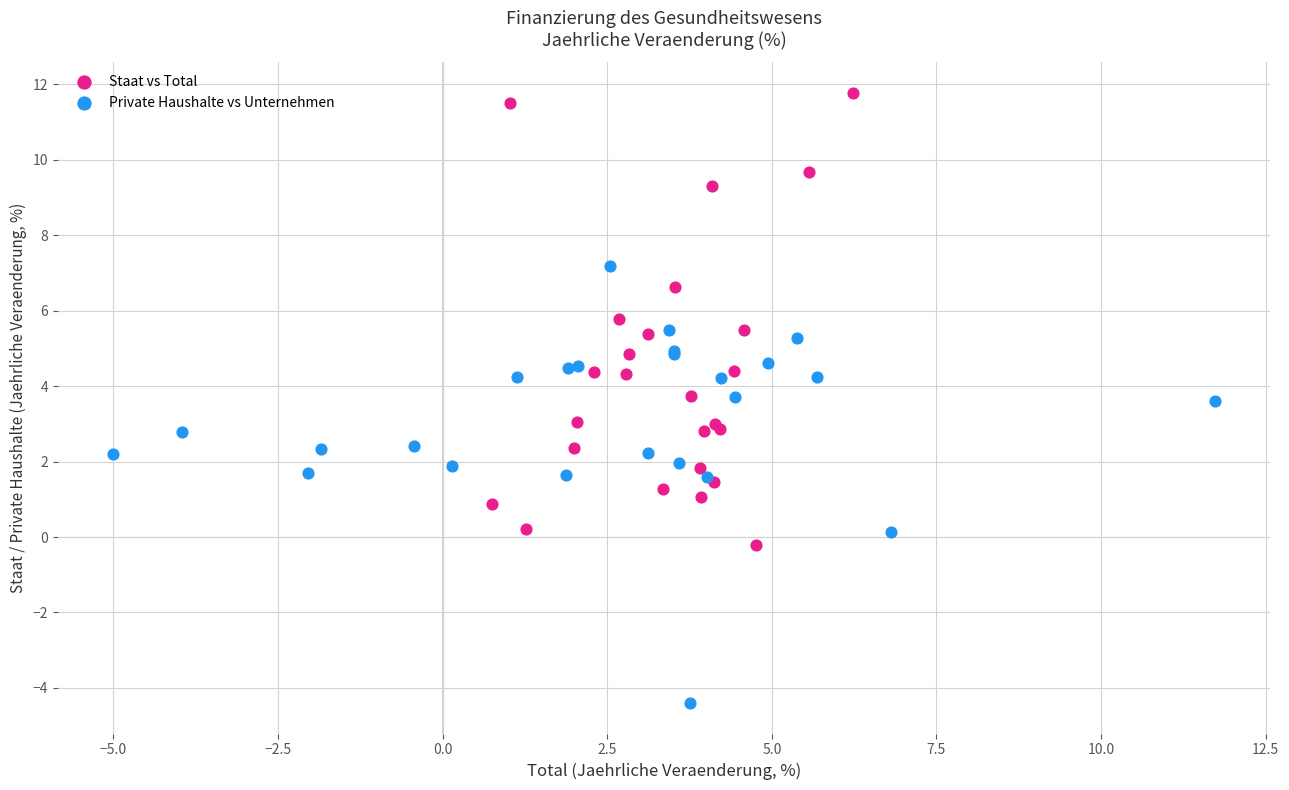

Which series contains the lowest Y value?

Private Haushalte vs Unternehmen